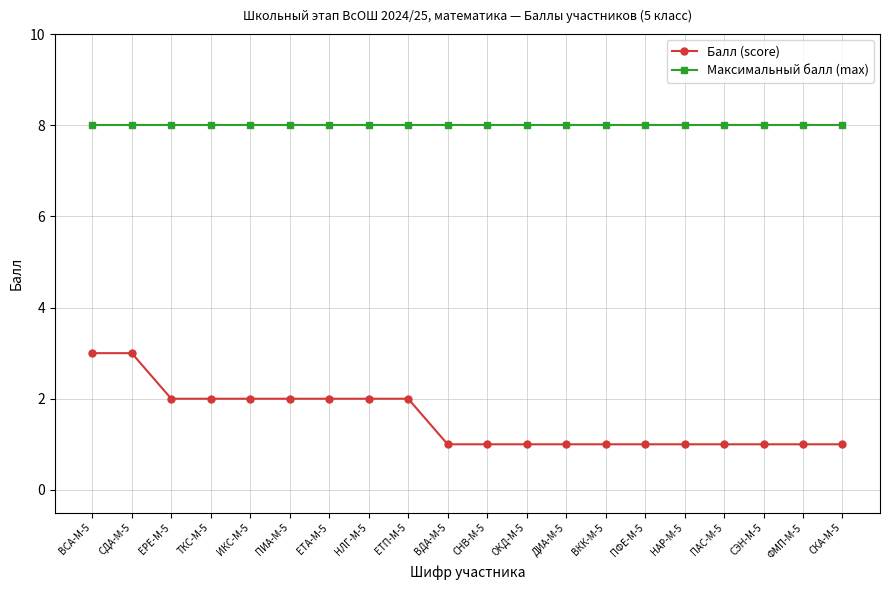

Is the value of Балл (score) at ТКС-М-5 greater than the value of Максимальный балл (max) at ВСА-М-5?

No